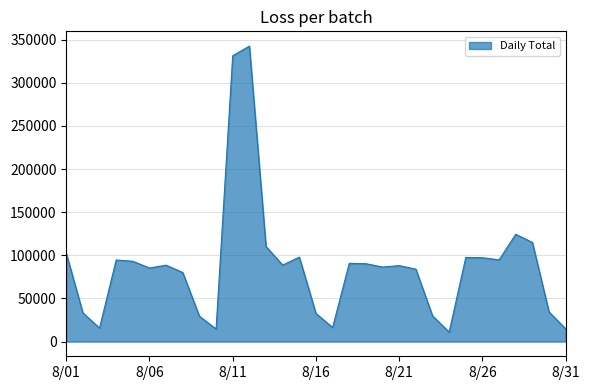

What is the difference between the maximum and minimum values?

331702